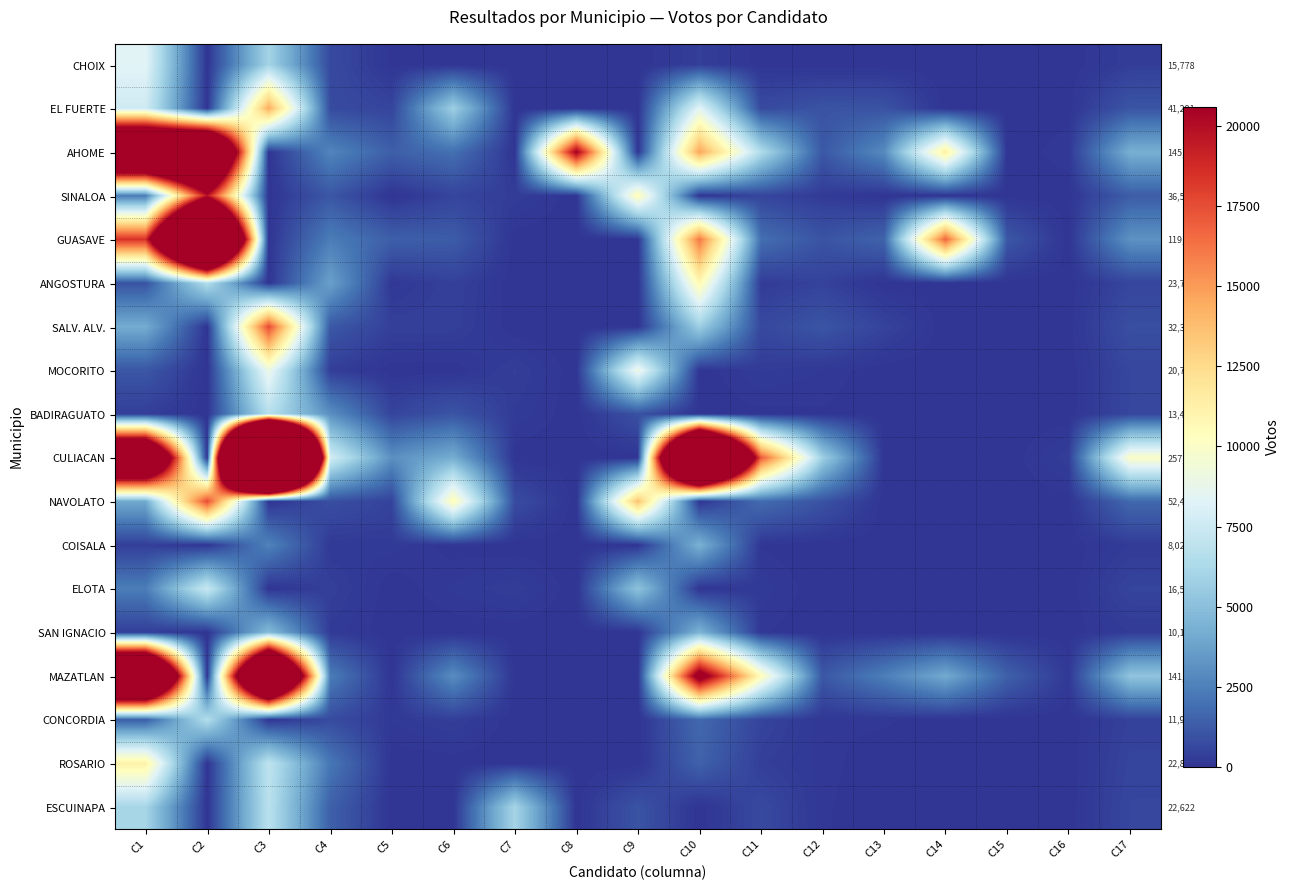

What is the average value of the ANGOSTURA series?

1397